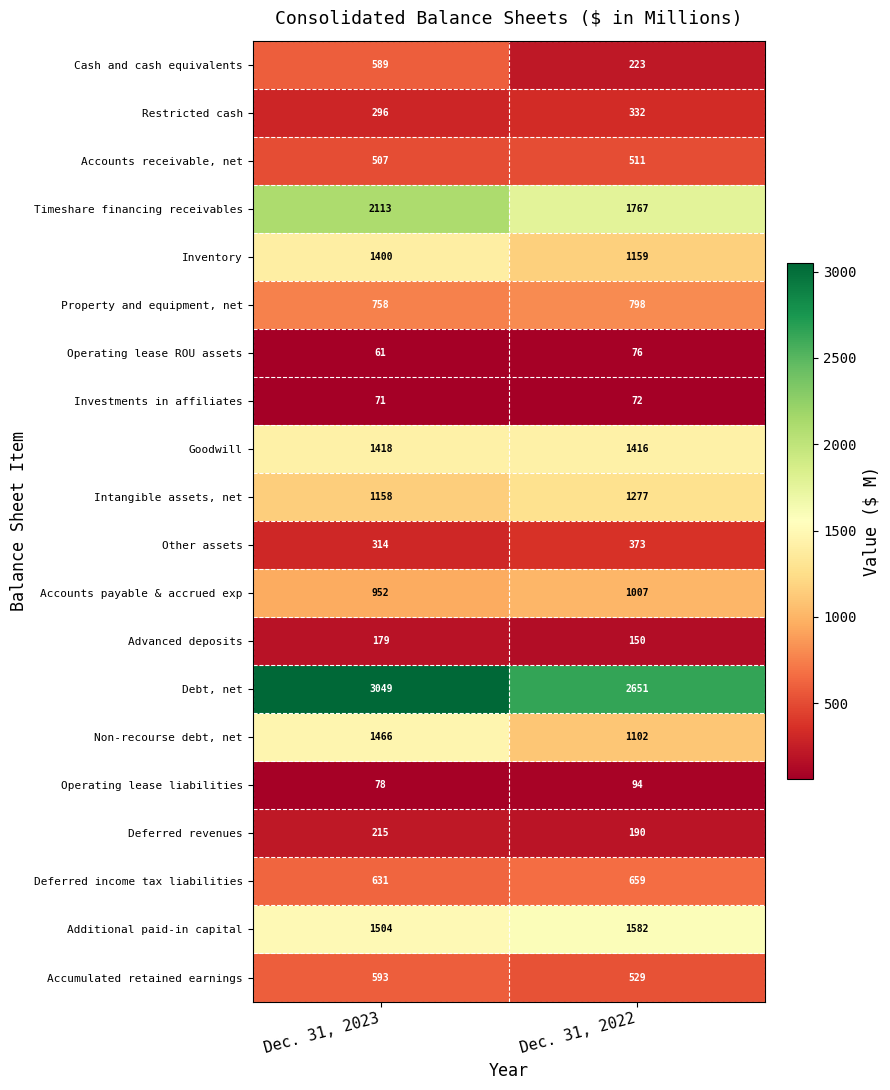

List the series in order of their peak value, lowest first.

Investments in affiliates, Operating lease ROU assets, Operating lease liabilities, Advanced deposits, Deferred revenues, Restricted cash, Other assets, Accounts receivable, net, Cash and cash equivalents, Accumulated retained earnings, Deferred income tax liabilities, Property and equipment, net, Accounts payable & accrued exp, Intangible assets, net, Inventory, Goodwill, Non-recourse debt, net, Additional paid-in capital, Timeshare financing receivables, Debt, net